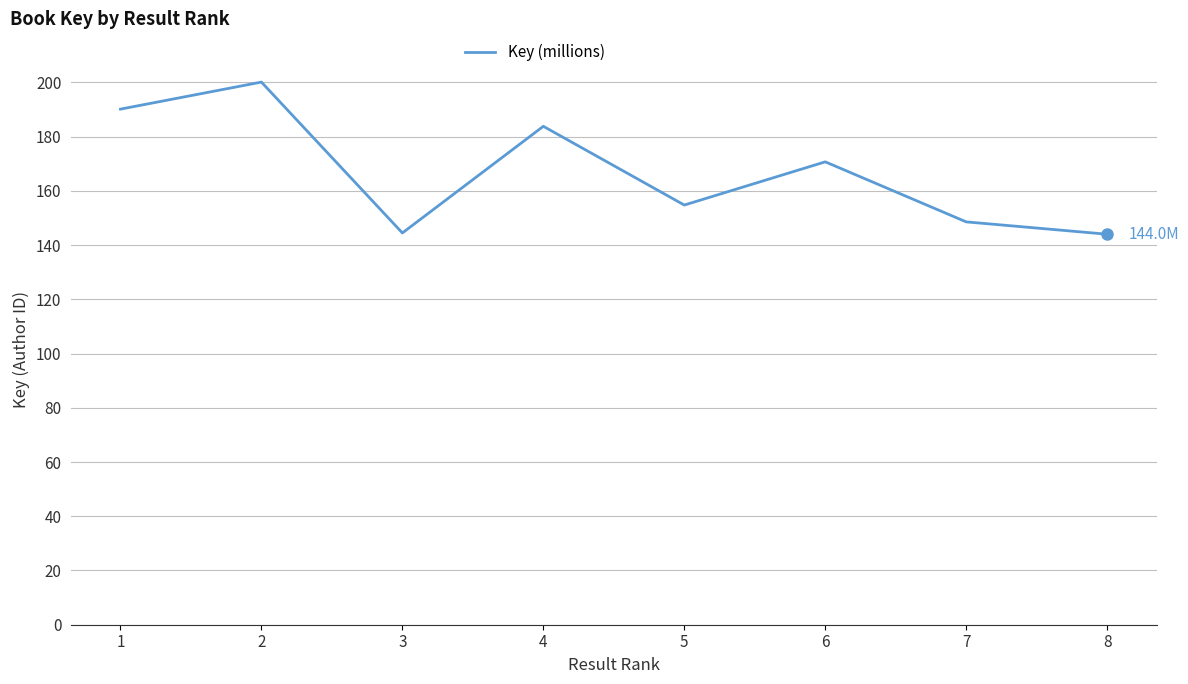

What is the difference between the second highest and second lowest values?

45.7